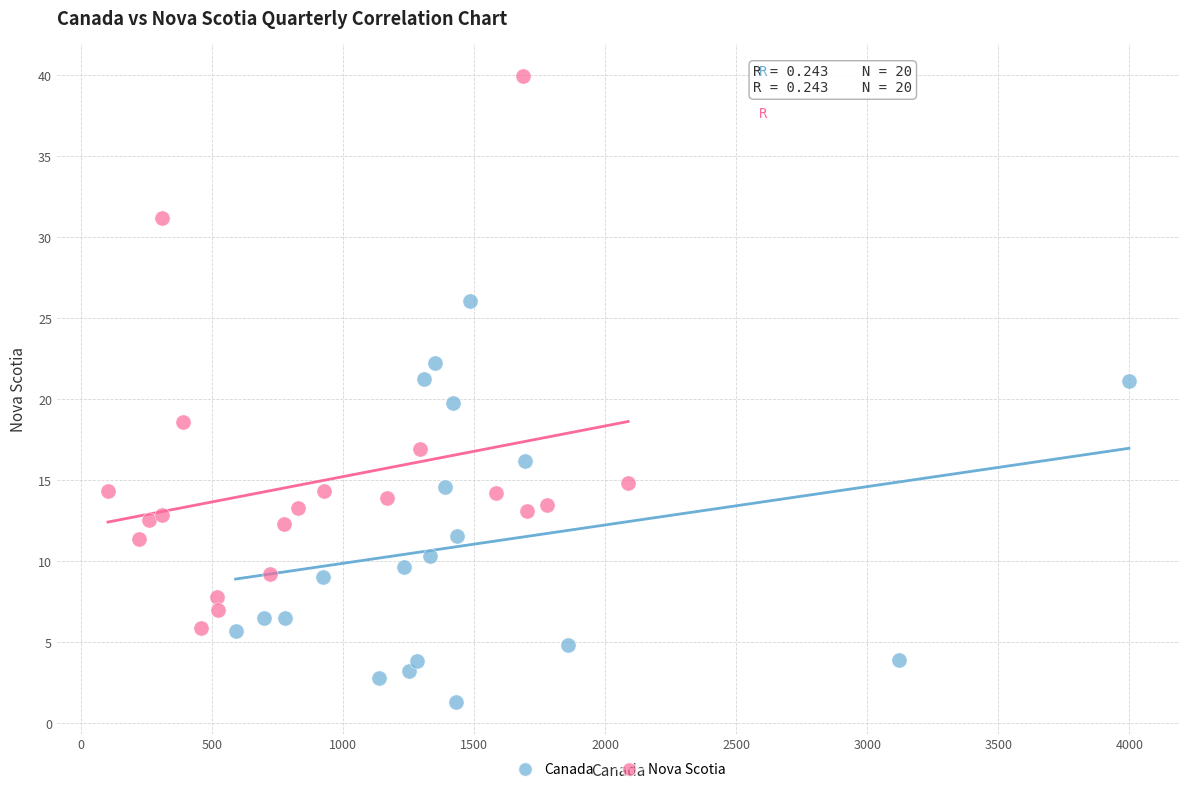

Which series contains the lowest Y value?

Canada